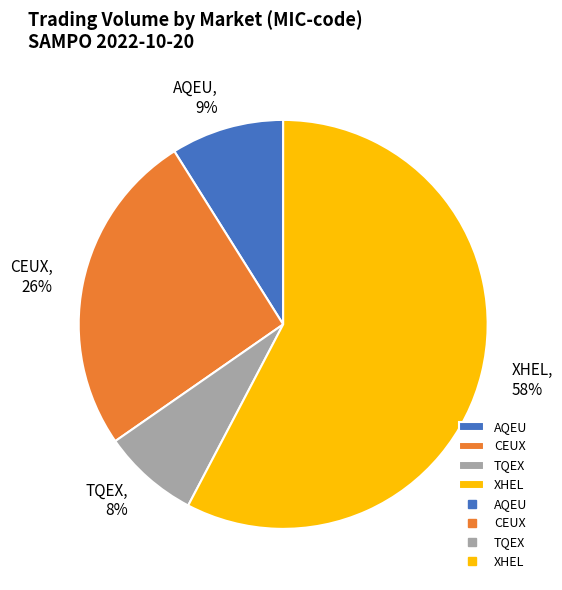

How many slices are in this pie chart?

4